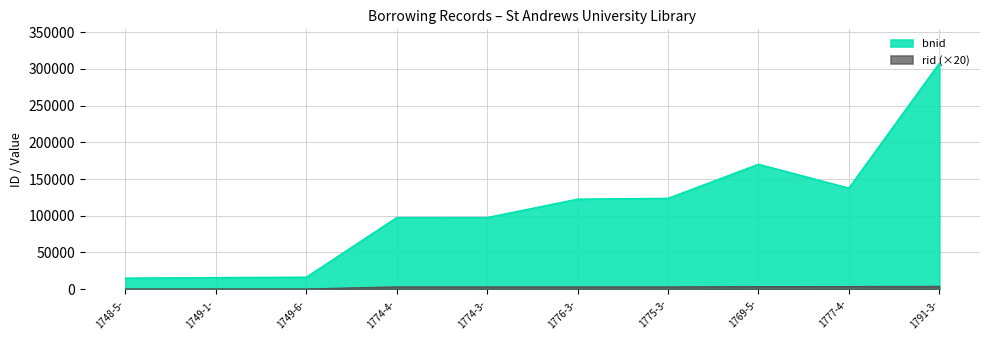

What is the total value across all series at 1769-5-?

173488